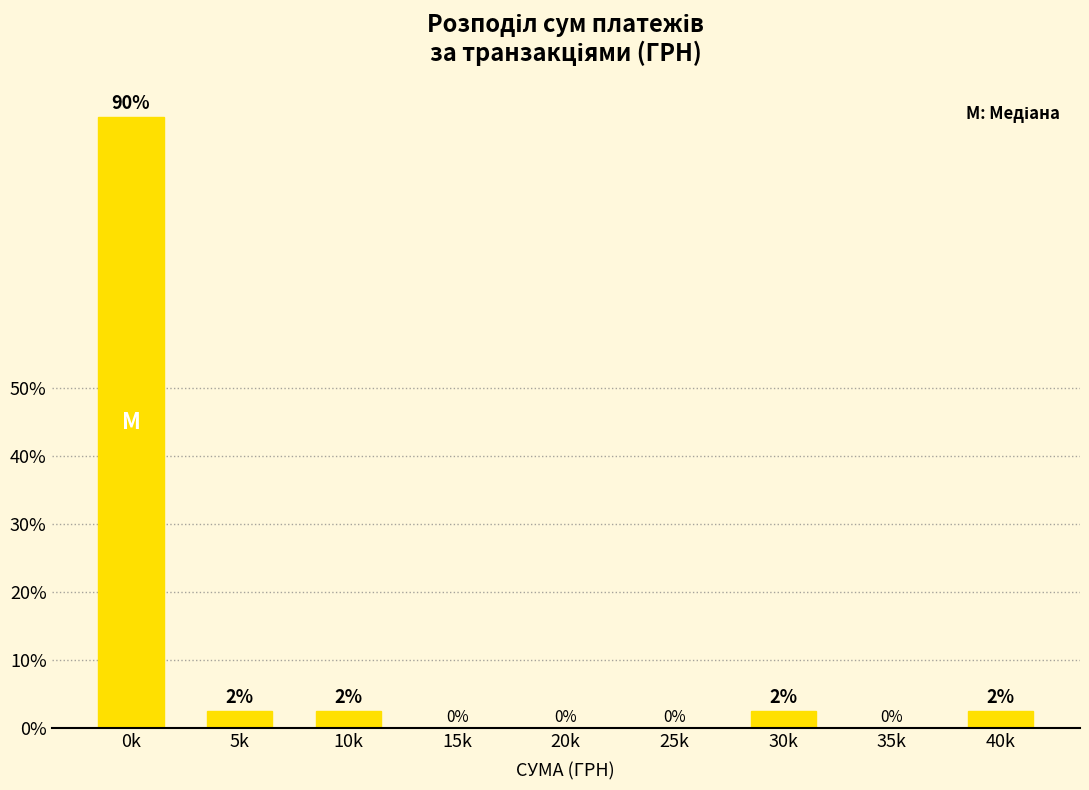

What is the change in value from 0k to 20k?

-90.0